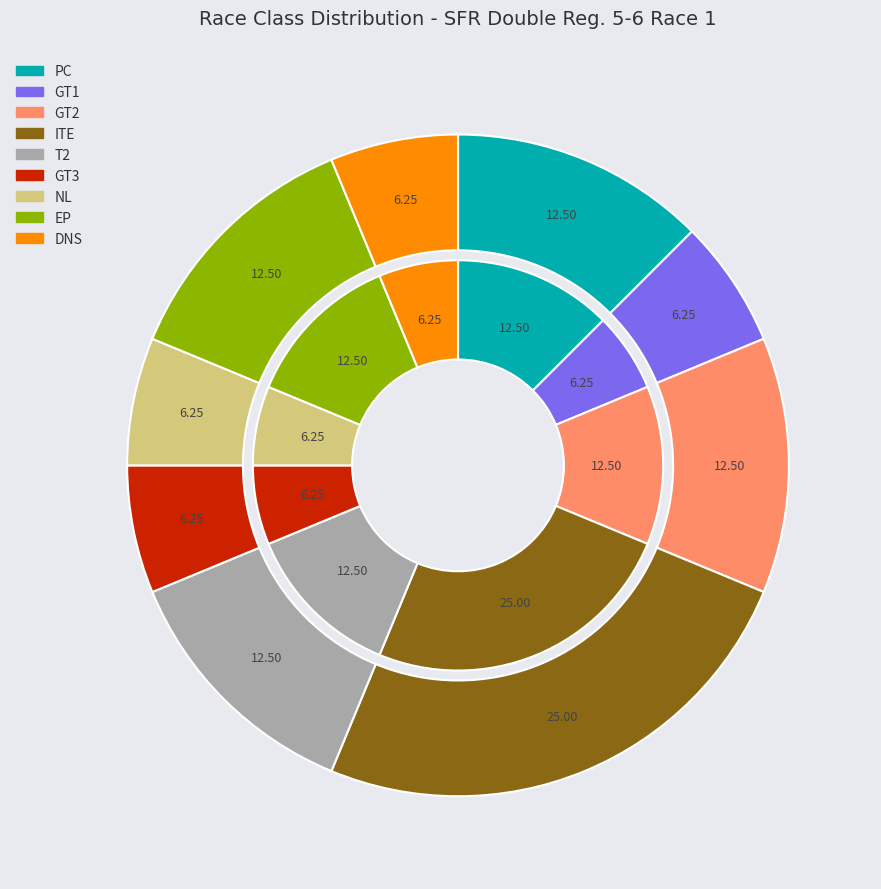

Rank the categories by value from highest to lowest.

ITE, PC, GT2, T2, EP, GT1, GT3, NL, DNS